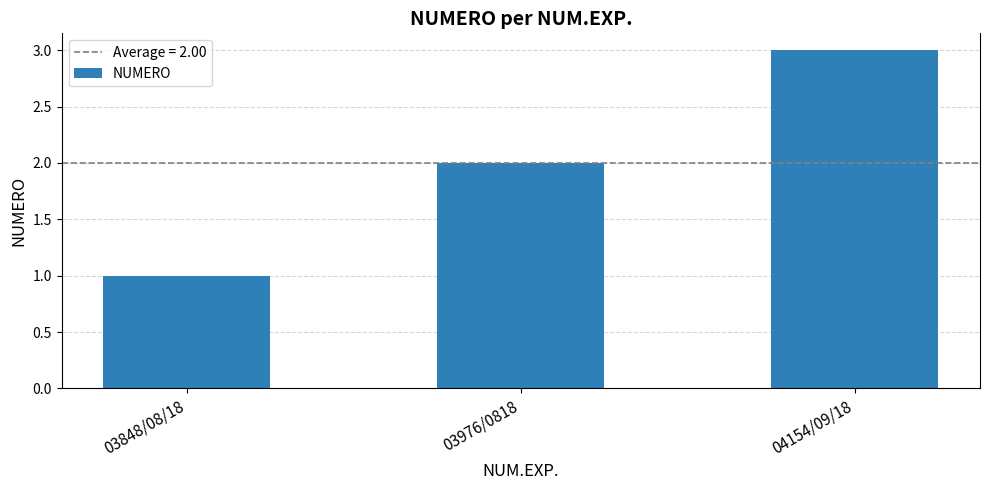

Does the chart contain any negative values?

No